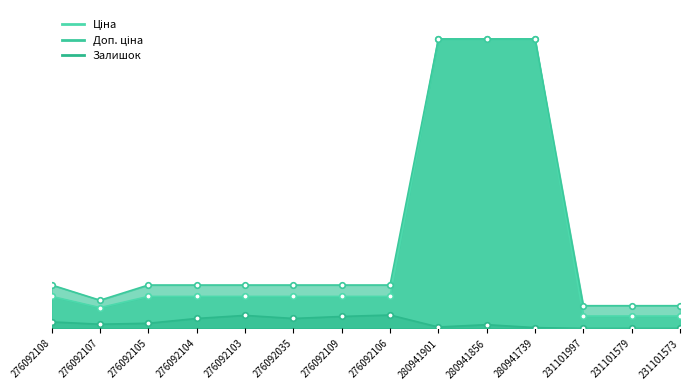

What is the label of the 7th point from the left?

276092109